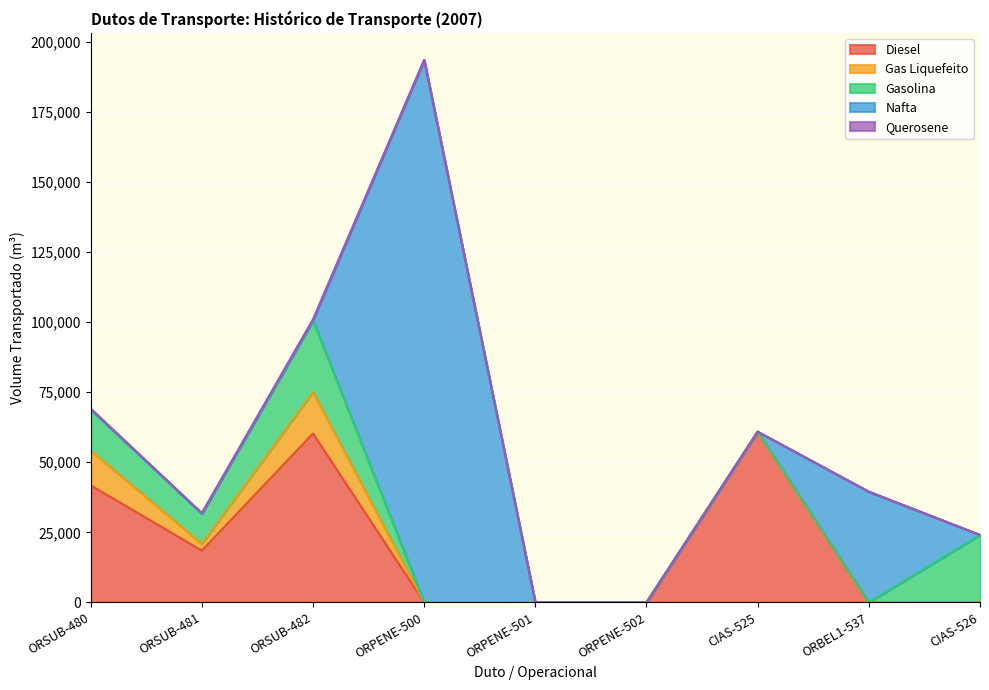

True or false: Querosene and Diesel intersect in this chart.

False